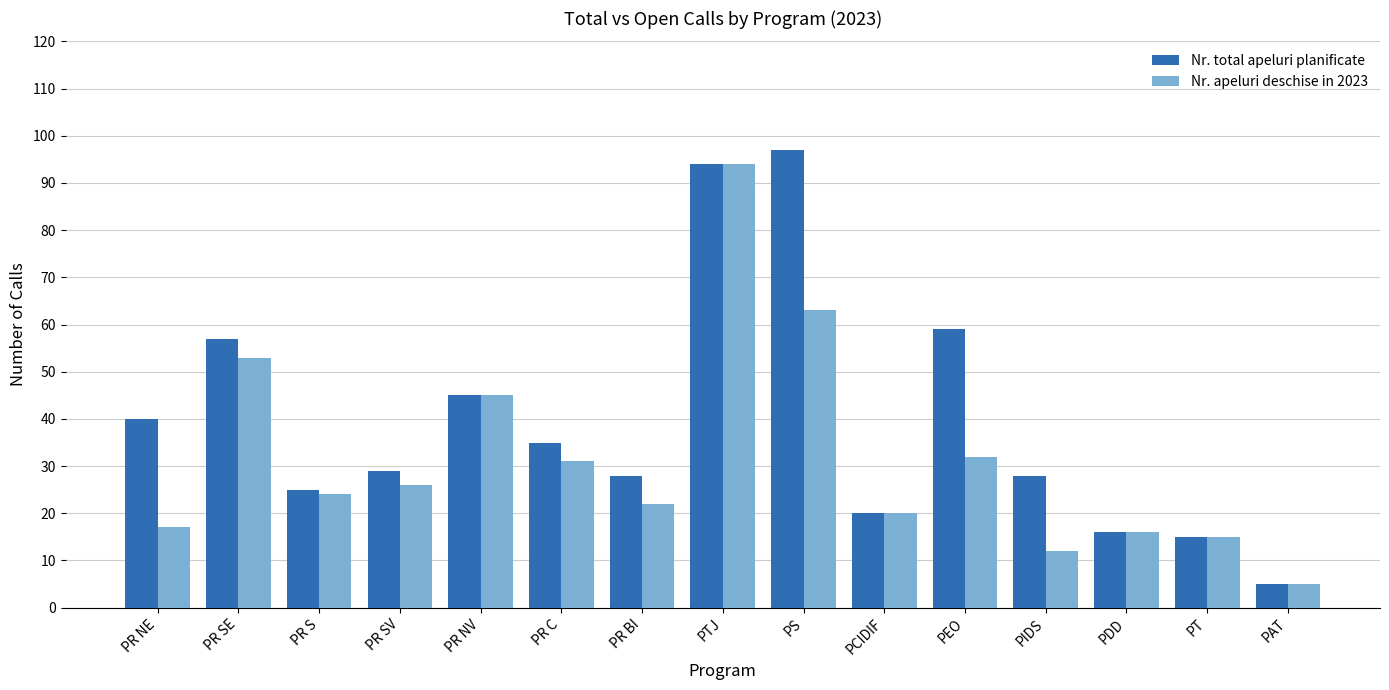

What is the label of the 2nd bar from the left?

PR SE